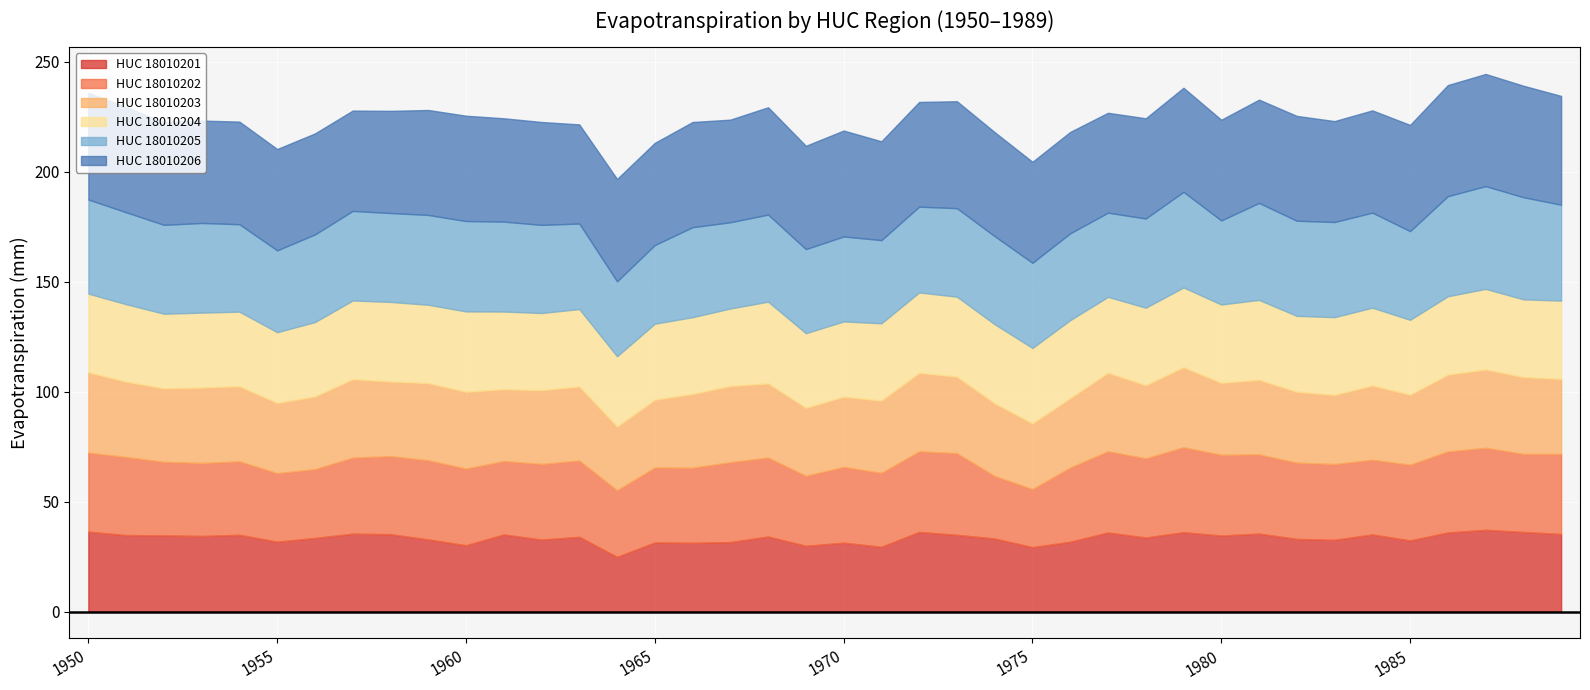

Reading left to right, transcribe all the data shown in this chart.

HUC_18010201: 36.3	34.8	34.7	34.4	34.9	31.8	33.5	35.4	35.2	32.8	30.2	35.1	32.7	34.0	24.9	31.4	31.3	31.6	34.1	29.9	31.3	29.5	36.2	34.9	33.2	29.3	31.8	35.9	33.7	36.1	34.6	35.5	33.1	32.6	35.1	32.3	36.0	37.2	36.2	35.3
HUC_18010202: 35.9	35.5	33.4	33.2	33.4	31.1	31.3	34.6	35.5	36.0	34.8	33.4	34.4	34.7	30.3	34.1	34.1	36.3	35.9	31.8	34.4	33.6	36.6	37.1	28.4	26.4	33.8	36.9	36.0	38.6	36.7	36.0	34.7	34.5	33.9	34.4	36.8	37.3	35.5	36.4
HUC_18010203: 36.5	34.2	33.4	34.3	34.1	31.9	33.0	35.6	33.9	35.1	34.9	32.6	33.5	33.7	29.0	30.8	33.6	34.6	33.7	30.9	31.9	32.9	35.7	34.8	33.0	29.9	31.5	35.7	33.2	36.4	32.7	33.9	32.2	31.4	33.8	31.8	34.9	35.6	34.9	34.1
HUC_18010204: 35.8	35.2	33.9	34.1	33.9	32.2	33.8	35.8	36.2	35.6	36.5	35.3	35.1	35.2	32.0	34.6	34.9	35.3	37.2	33.9	34.2	35.1	36.5	36.4	36.0	34.3	35.4	34.5	35.2	36.3	35.6	36.4	34.5	35.4	35.3	34.1	35.6	36.7	35.4	35.6
HUC_18010205: 42.8	41.8	40.4	40.8	39.7	37.2	39.8	40.7	40.4	40.8	41.1	40.9	40.1	38.9	34.1	35.7	40.9	39.2	39.6	38.2	38.6	37.8	39.0	40.2	40.0	38.7	39.5	38.3	40.5	43.5	38.2	44.1	43.2	43.2	43.2	40.3	45.5	46.7	46.4	43.6
HUC_18010206: 48.5	47.8	46.6	46.6	46.7	46.1	45.9	45.6	46.5	47.7	47.9	47.0	46.8	45.1	46.5	46.5	47.8	46.7	48.8	47.0	48.2	44.9	47.6	48.6	47.3	45.9	46.1	45.4	45.6	47.3	45.8	47.0	47.7	45.9	46.5	48.3	50.5	51.0	50.7	49.5